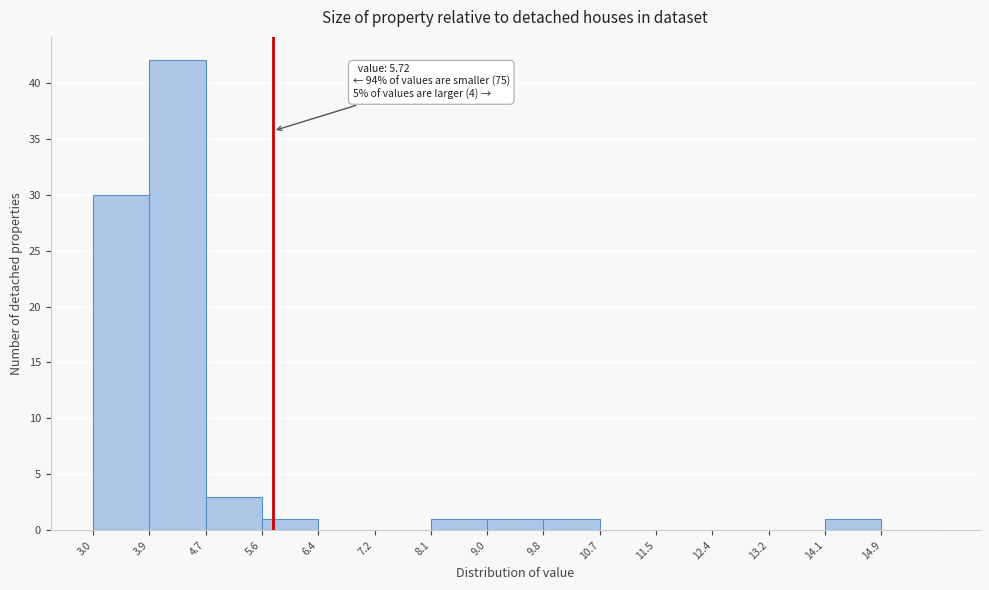

Over which range of the x-axis is the bar tallest?

3.85 to 4.70